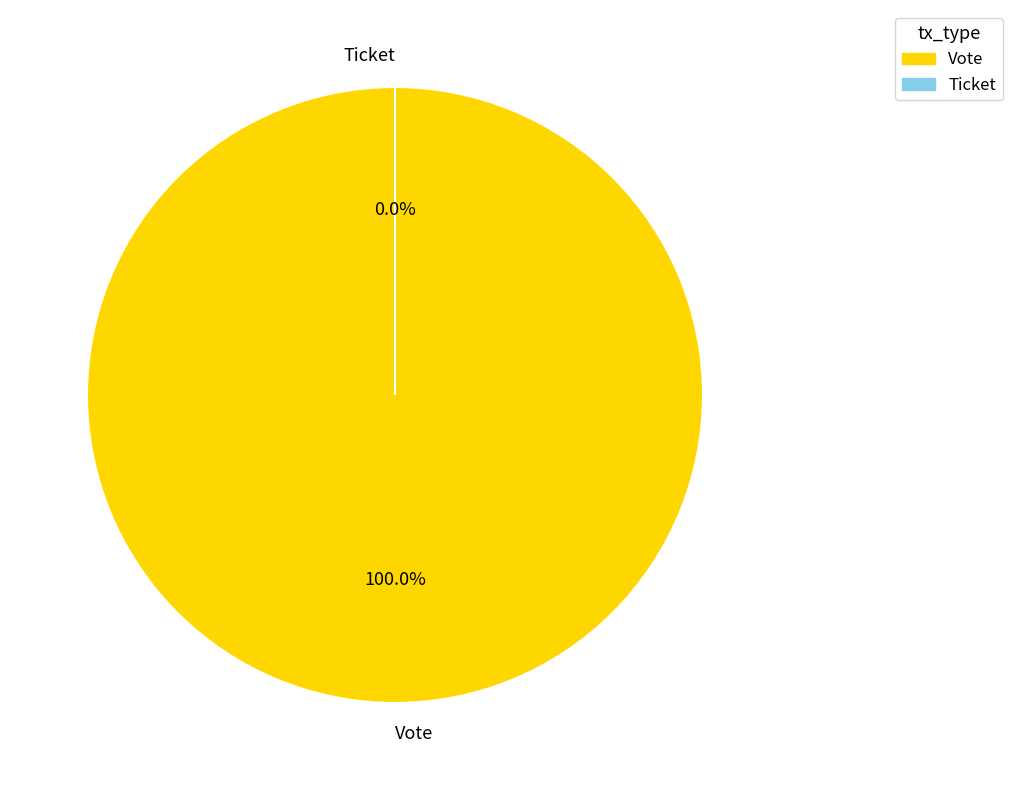

Is it true that Ticket is 0% of the pie?

True